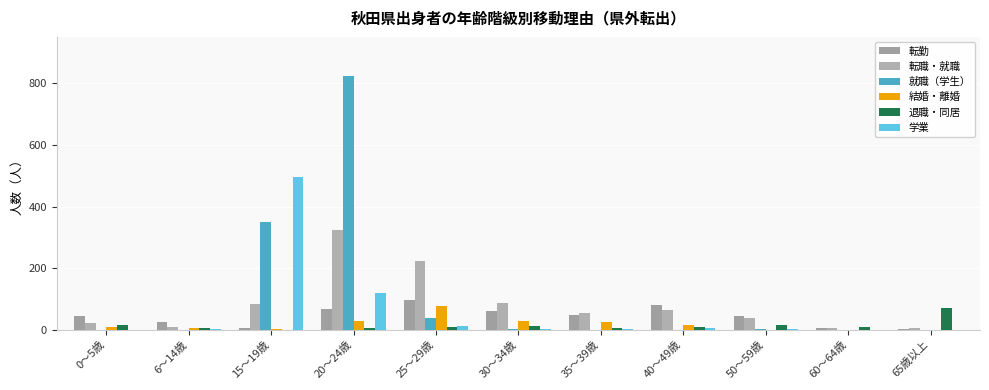

Where does the 転職・就職 series first go above 55?

15～19歳